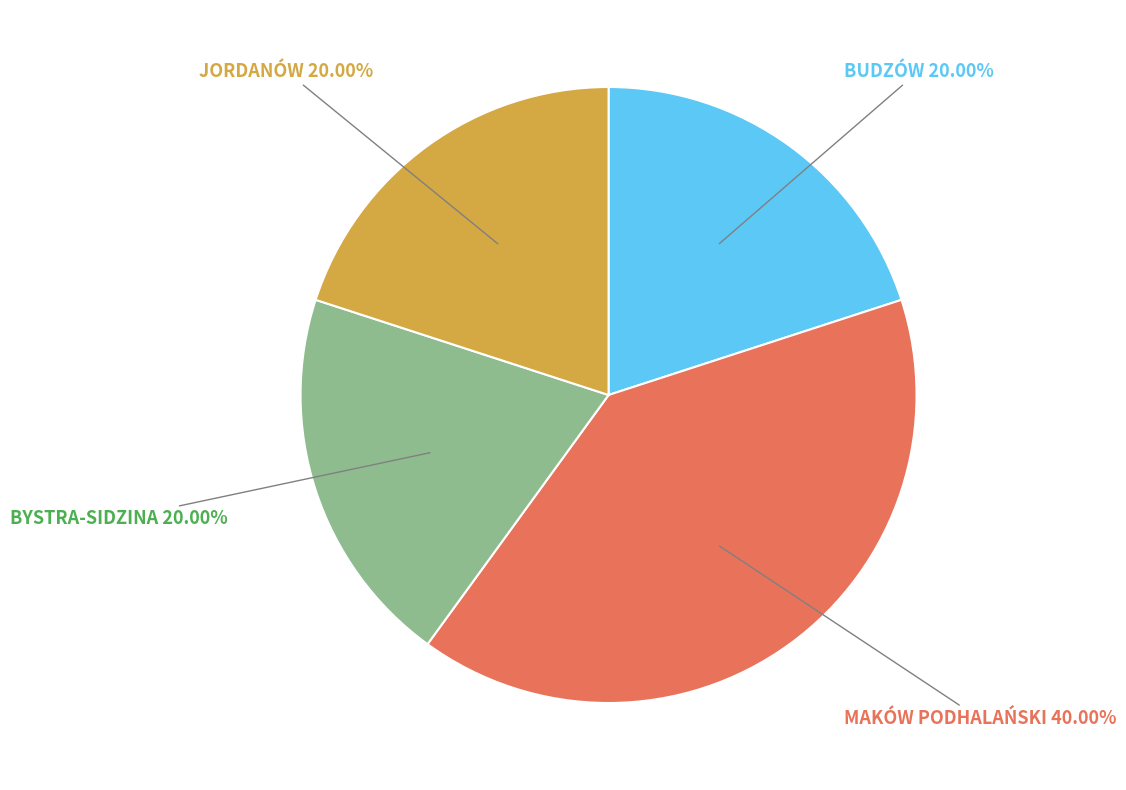

Is there a majority slice in this chart?

No